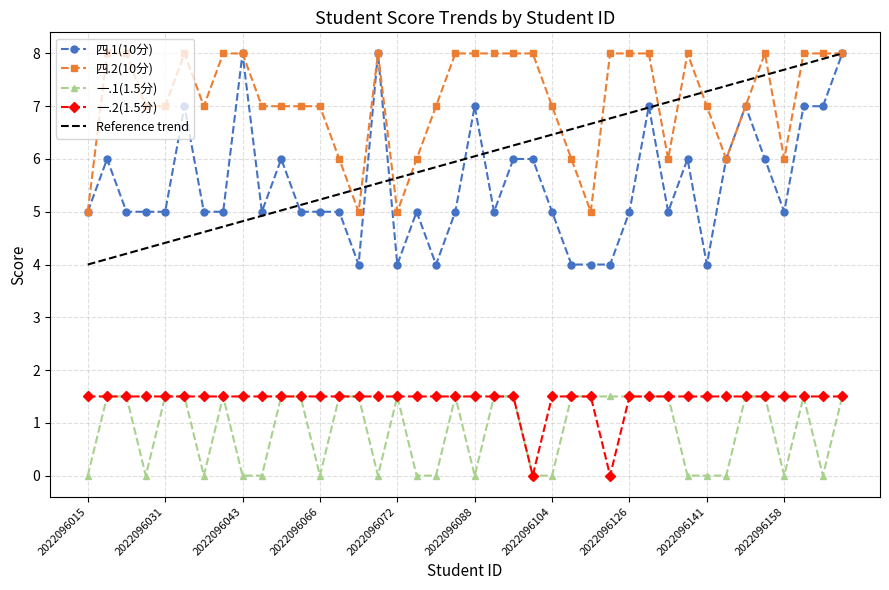

Reading left to right, list all the values displayed in this chart.

四.1(10分): 2022096015=5.0	2022096027=6.0	2022096028=5.0	2022096029=5.0	2022096031=5.0	2022096033=7.0	2022096034=5.0	2022096035=5.0	2022096043=8.0	2022096050=5.0	2022096060=6.0	2022096063=5.0	2022096066=5.0	2022096069=5.0	2022096070=4.0	2022096071=8.0	2022096072=4.0	2022096073=5.0	2022096078=4.0	2022096079=5.0	2022096088=7.0	2022096091=5.0	2022096095=6.0	2022096098=6.0	2022096104=5.0	2022096116=4.0	2022096119=4.0	2022096124=4.0	2022096126=5.0	2022096128=7.0	2022096136=5.0	2022096138=6.0	2022096141=4.0	2022096142=6.0	2022096149=7.0	2022096153=6.0	2022096158=5.0	2022096160=7.0	2022096161=7.0	2022096163=8.0
四.2(10分): 2022096015=5.0	2022096027=8.0	2022096028=8.0	2022096029=7.0	2022096031=7.0	2022096033=8.0	2022096034=7.0	2022096035=8.0	2022096043=8.0	2022096050=7.0	2022096060=7.0	2022096063=7.0	2022096066=7.0	2022096069=6.0	2022096070=5.0	2022096071=8.0	2022096072=5.0	2022096073=6.0	2022096078=7.0	2022096079=8.0	2022096088=8.0	2022096091=8.0	2022096095=8.0	2022096098=8.0	2022096104=7.0	2022096116=6.0	2022096119=5.0	2022096124=8.0	2022096126=8.0	2022096128=8.0	2022096136=6.0	2022096138=8.0	2022096141=7.0	2022096142=6.0	2022096149=7.0	2022096153=8.0	2022096158=6.0	2022096160=8.0	2022096161=8.0	2022096163=8.0
一.1(1.5分): 2022096015=0.0	2022096027=1.5	2022096028=1.5	2022096029=0.0	2022096031=1.5	2022096033=1.5	2022096034=0.0	2022096035=1.5	2022096043=0.0	2022096050=0.0	2022096060=1.5	2022096063=1.5	2022096066=0.0	2022096069=1.5	2022096070=1.5	2022096071=0.0	2022096072=1.5	2022096073=0.0	2022096078=0.0	2022096079=1.5	2022096088=0.0	2022096091=1.5	2022096095=1.5	2022096098=0.0	2022096104=0.0	2022096116=1.5	2022096119=1.5	2022096124=1.5	2022096126=1.5	2022096128=1.5	2022096136=1.5	2022096138=0.0	2022096141=0.0	2022096142=0.0	2022096149=1.5	2022096153=1.5	2022096158=0.0	2022096160=1.5	2022096161=0.0	2022096163=1.5
一.2(1.5分): 2022096015=1.5	2022096027=1.5	2022096028=1.5	2022096029=1.5	2022096031=1.5	2022096033=1.5	2022096034=1.5	2022096035=1.5	2022096043=1.5	2022096050=1.5	2022096060=1.5	2022096063=1.5	2022096066=1.5	2022096069=1.5	2022096070=1.5	2022096071=1.5	2022096072=1.5	2022096073=1.5	2022096078=1.5	2022096079=1.5	2022096088=1.5	2022096091=1.5	2022096095=1.5	2022096098=0.0	2022096104=1.5	2022096116=1.5	2022096119=1.5	2022096124=0.0	2022096126=1.5	2022096128=1.5	2022096136=1.5	2022096138=1.5	2022096141=1.5	2022096142=1.5	2022096149=1.5	2022096153=1.5	2022096158=1.5	2022096160=1.5	2022096161=1.5	2022096163=1.5